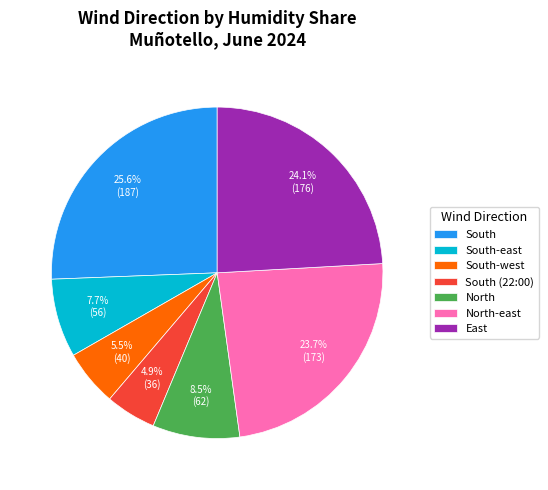

Does North represent more than half of the total?

No